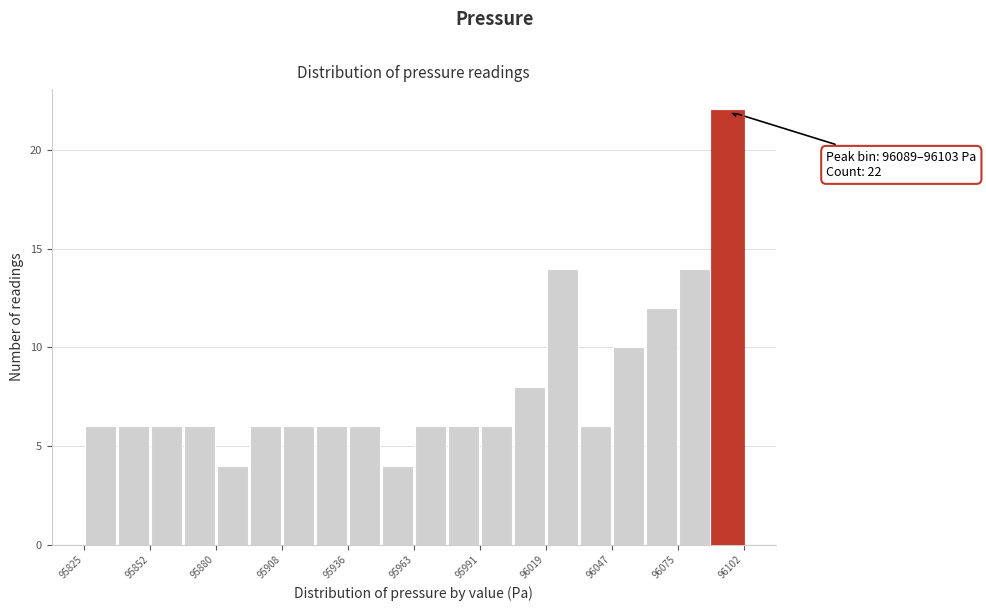

Read against the x-axis, roughly where is the centre of the tallest bar?

96095